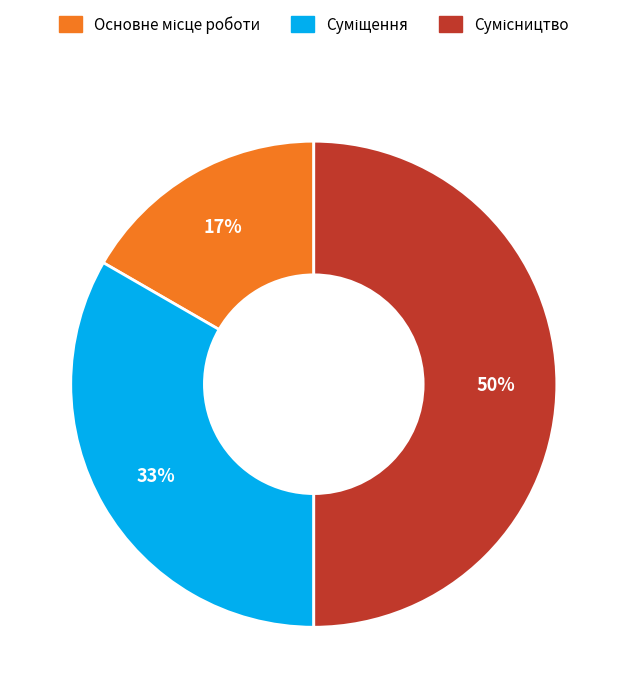

To the nearest percent, what is the average slice percentage?

33%